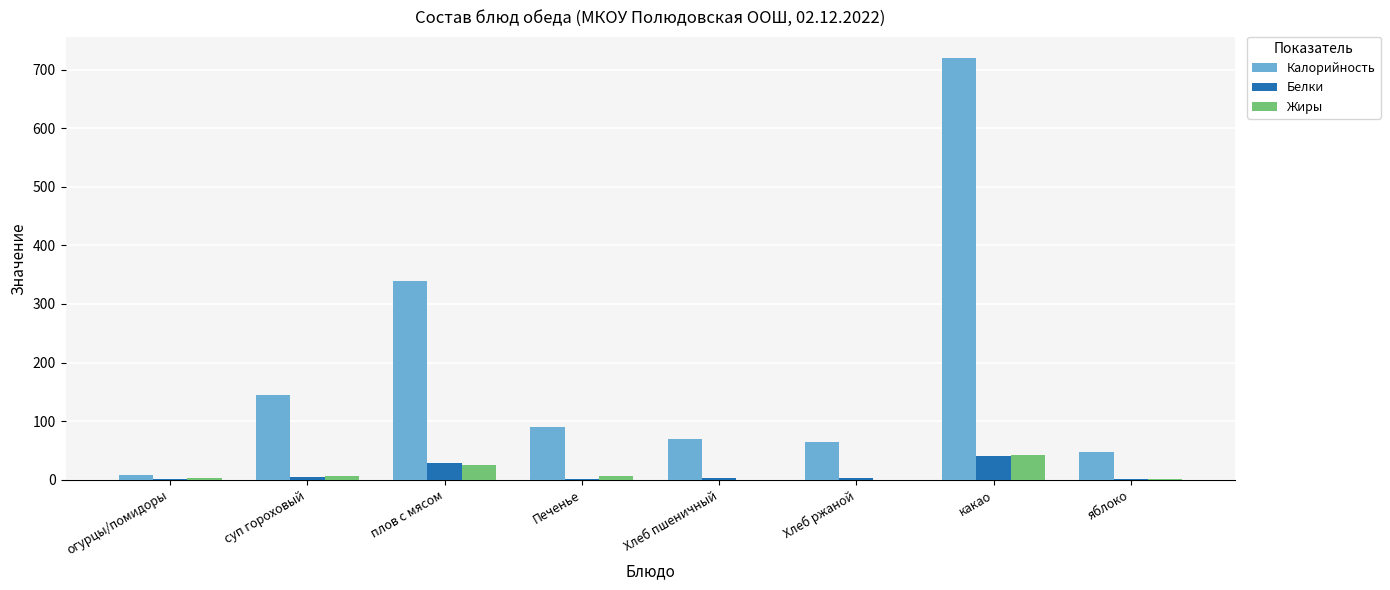

What is the greatest value displayed?

720.0